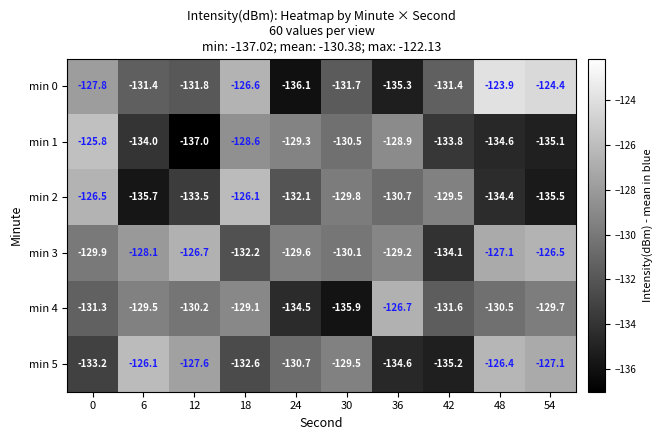

Is it true that min 3 equals -180.3 at 42?

False